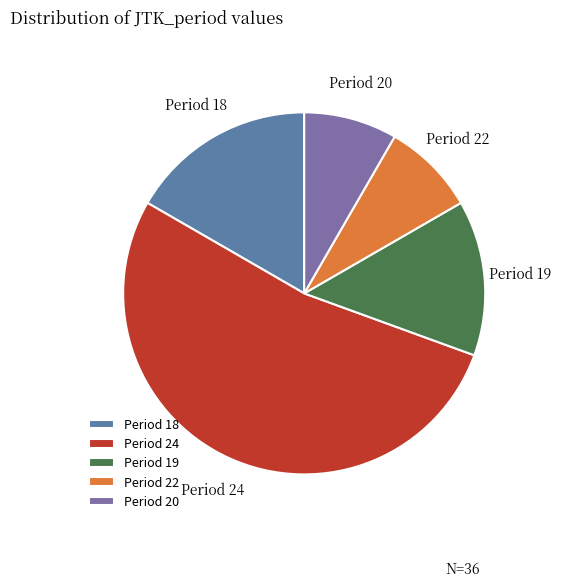

Approximately how many times larger is the value at Period 19 compared to Period 24?

0.3